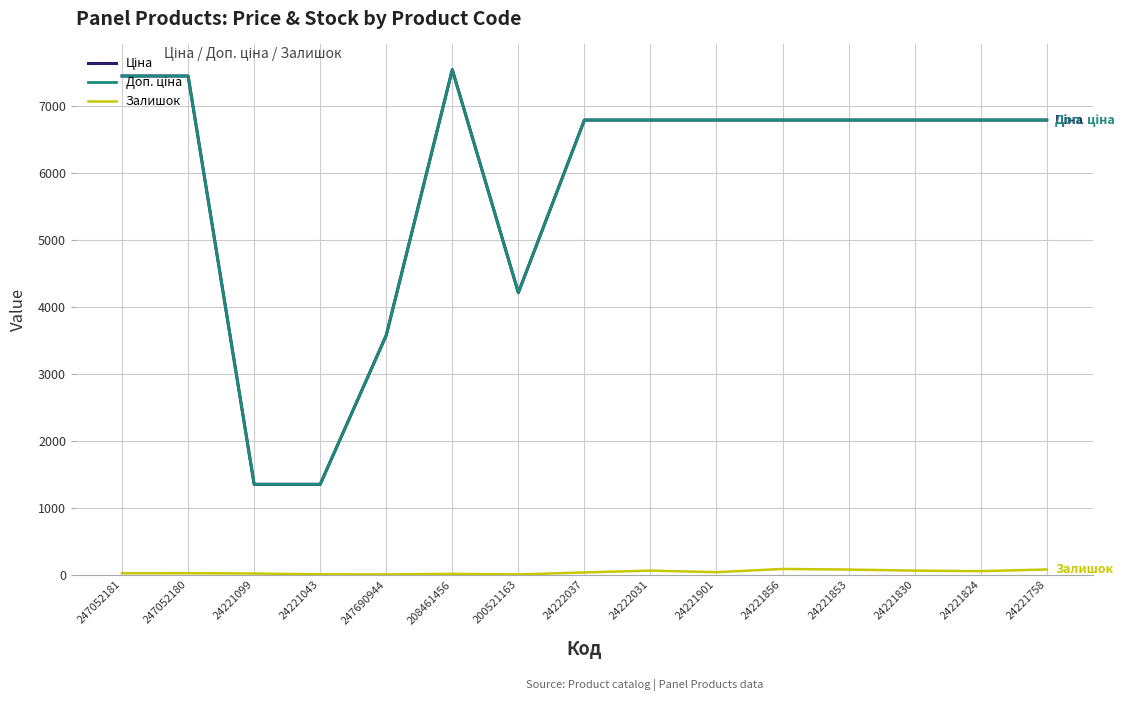

Does the chart have visible grid lines?

Yes